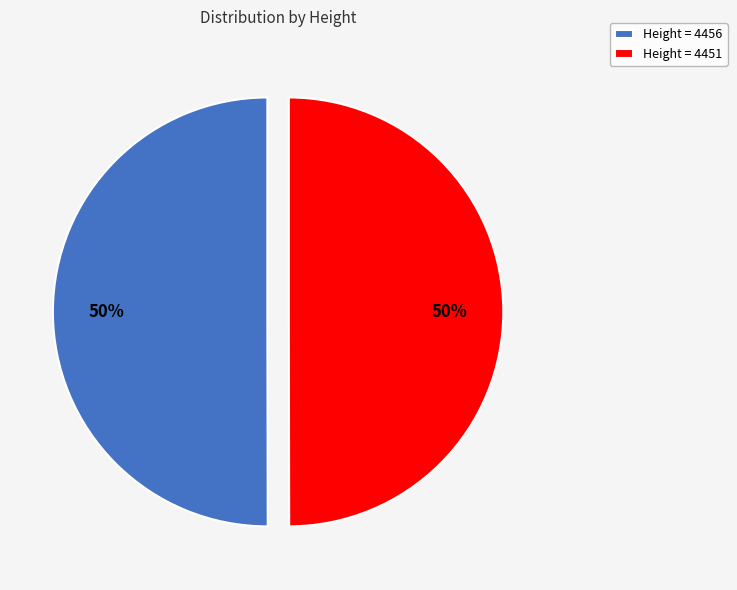

True or false: Height = 4456 accounts for 41% of the total.

False